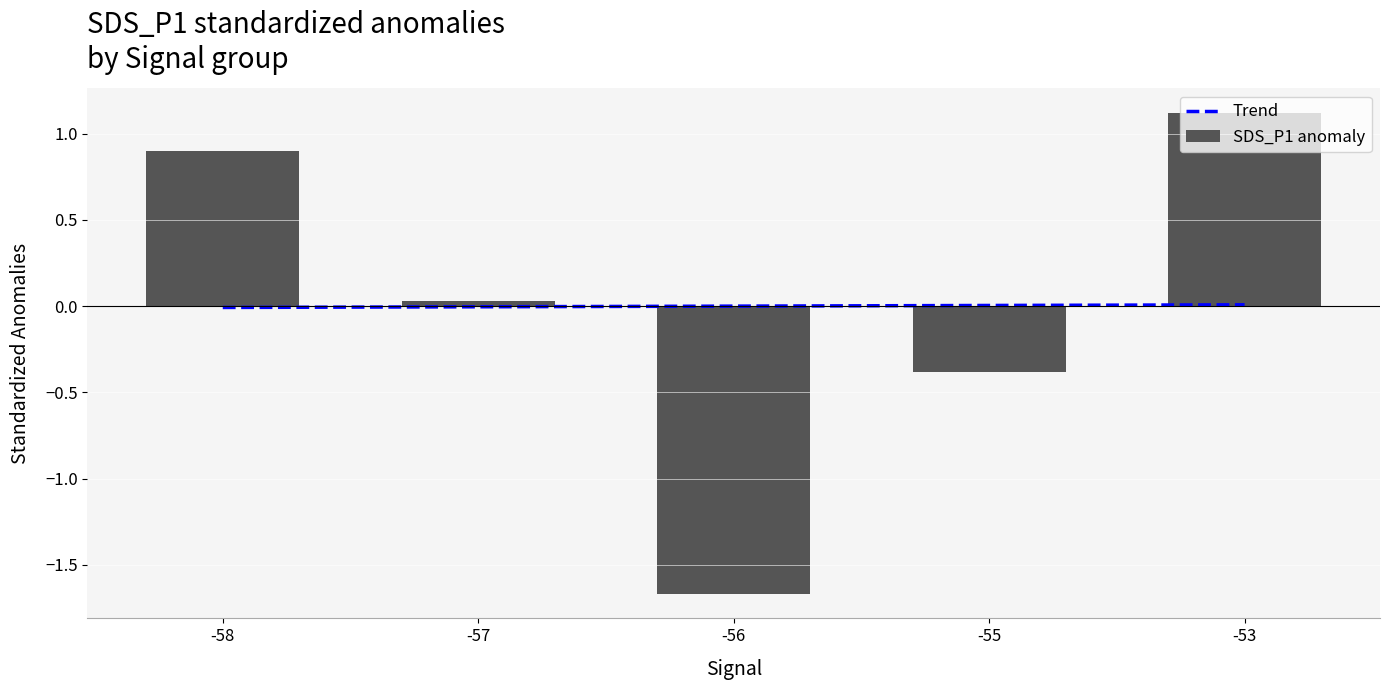

At which label does SDS_P1 anomaly first exceed 0?

-58